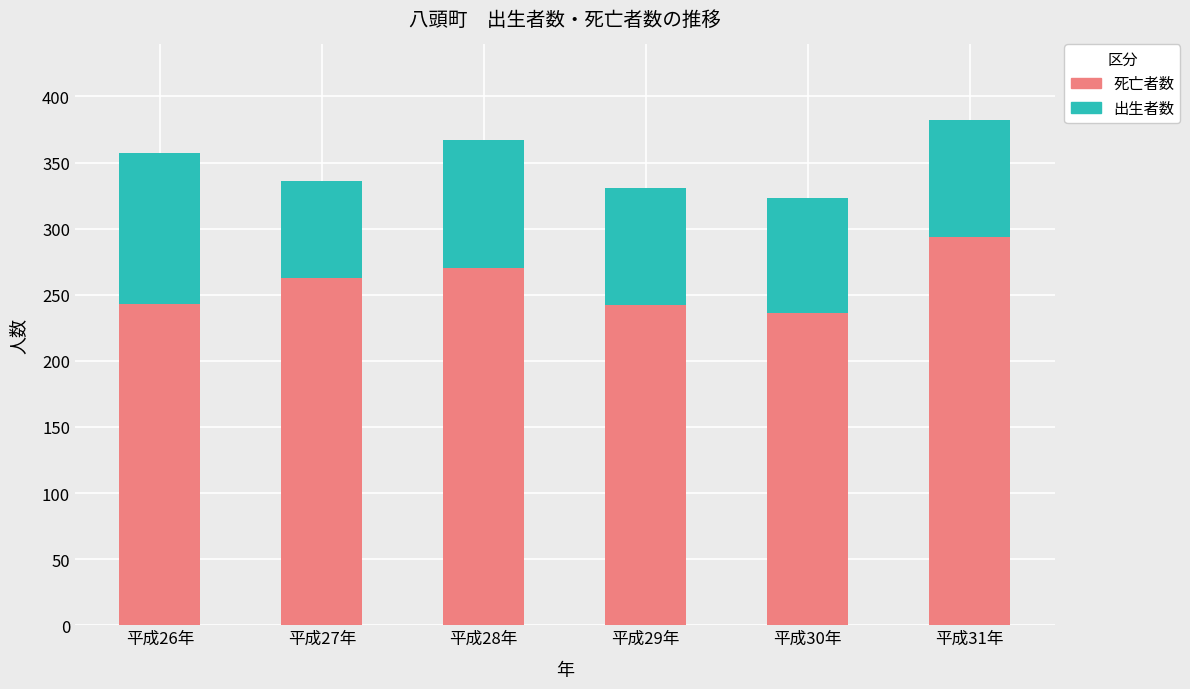

What is the approximate value of 死亡者数 at 平成27年?

263